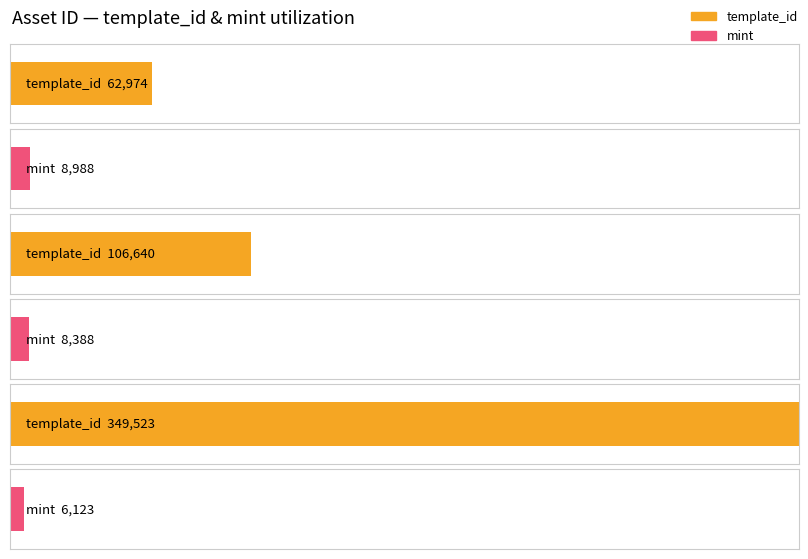

How many bars are there in total?

6